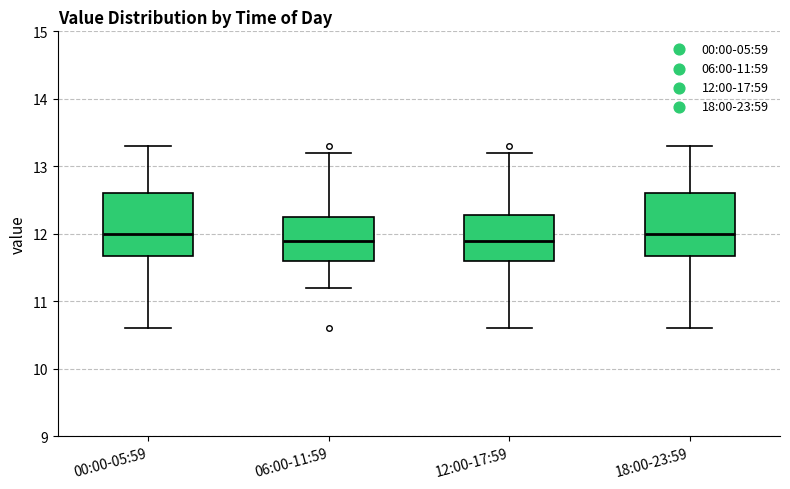

Where does the lower whisker of the box for 00:00-05:59 end on the y-axis? The values are not printed on the chart, so give them approximately, as read against the axis.

10.6